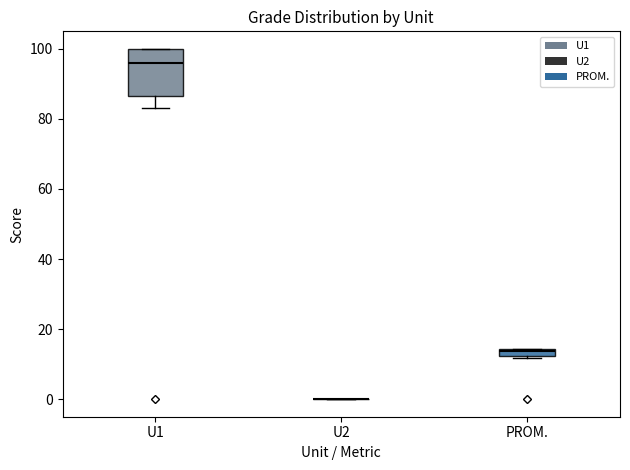

Which box is the tallest, from its lower edge to its upper edge?

U1